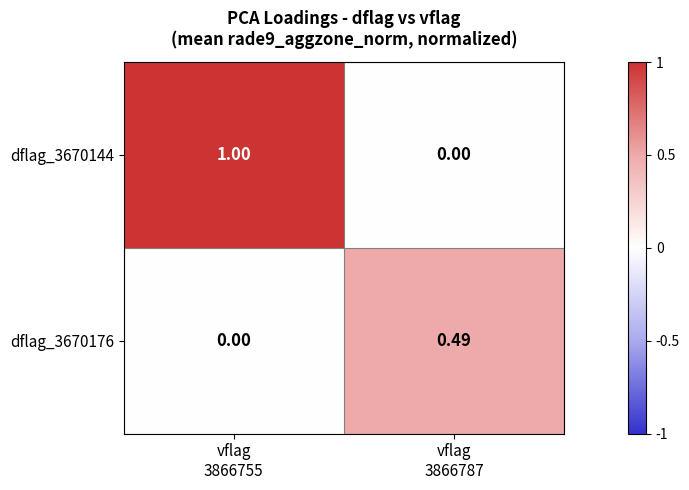

Which has a higher value, vflag
3866787 or vflag
3866755?

vflag
3866755